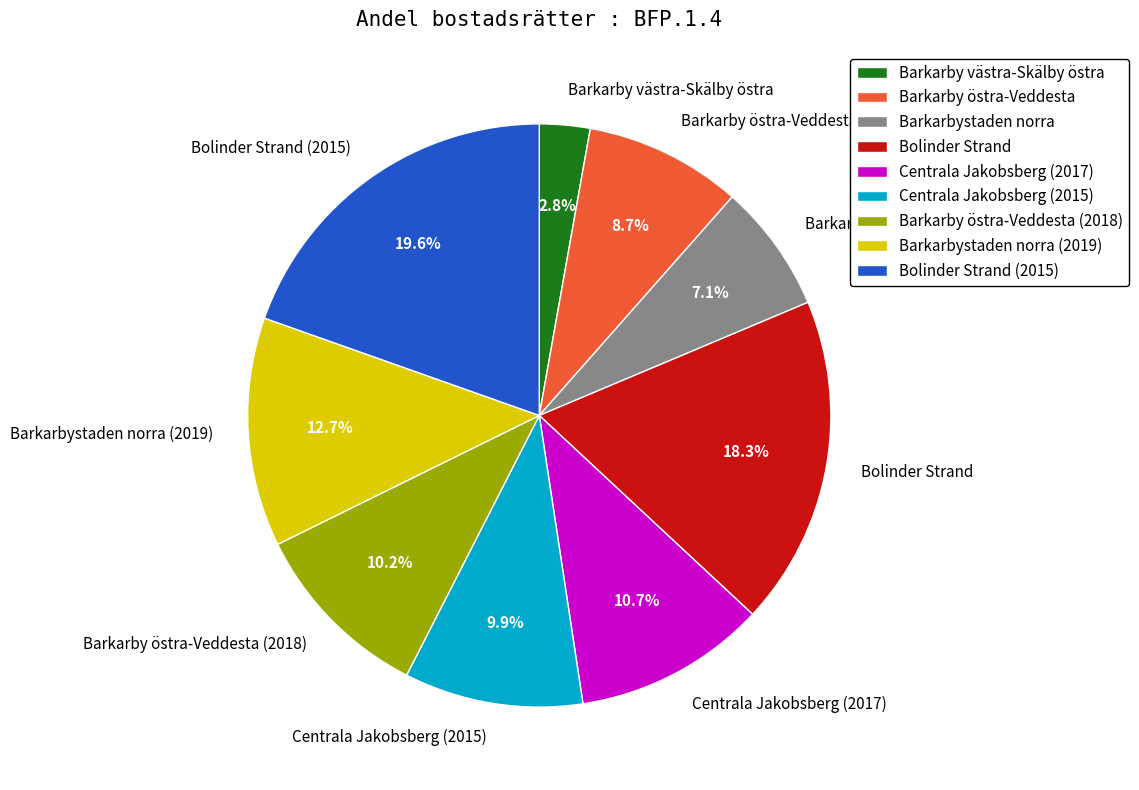

Do Centrala Jakobsberg (2015) and Bolinder Strand together represent more than half of the pie?

No